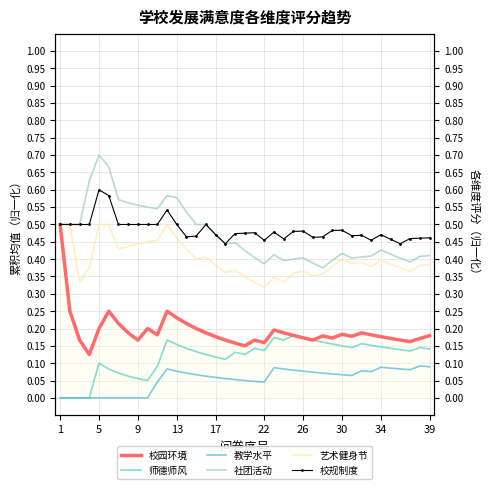

True or false: 社团活动 and 师德师风 intersect in this chart.

False